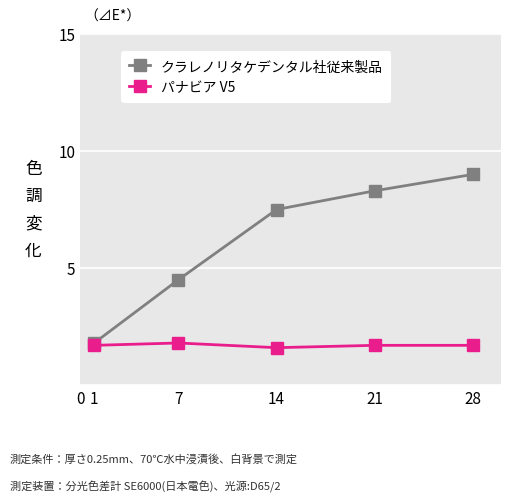

How many パナビア V5 values are between 1 and 2?

5